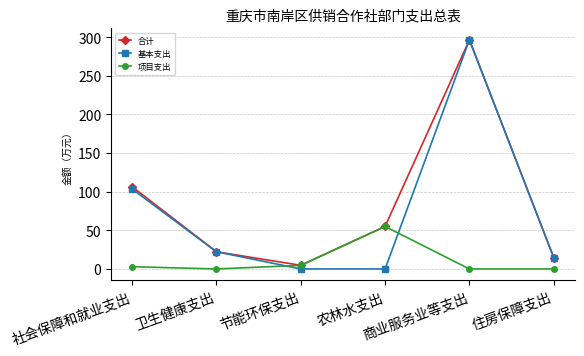

Which series has the largest range (max minus min)?

基本支出